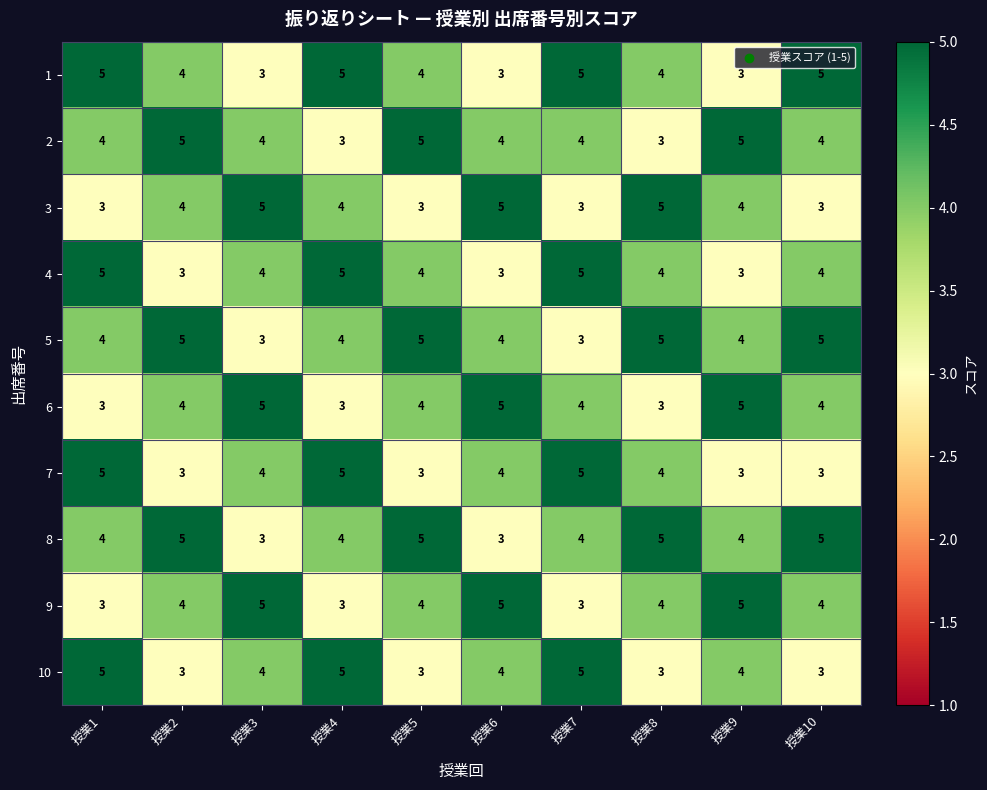

What is the average value of the 2 series?

4